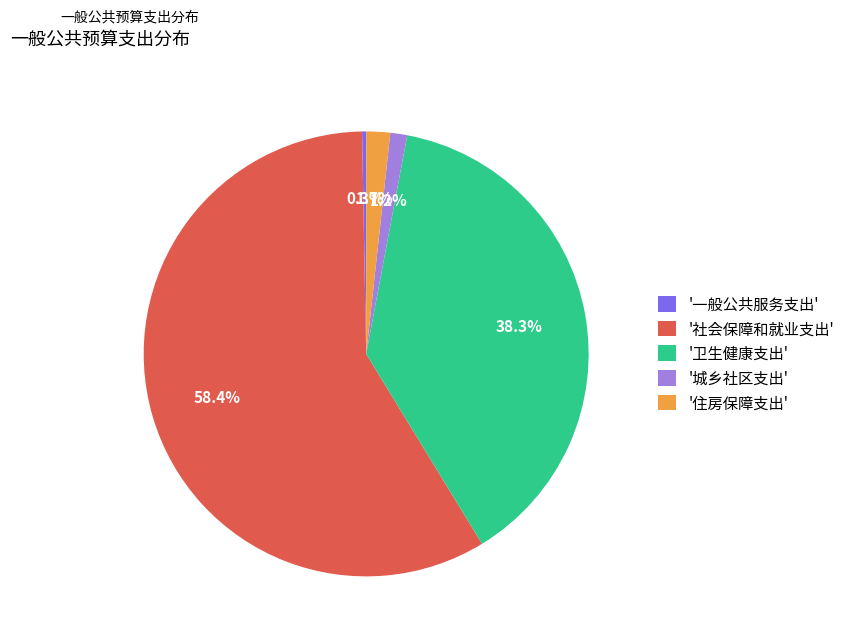

Is there a majority slice in this chart?

Yes